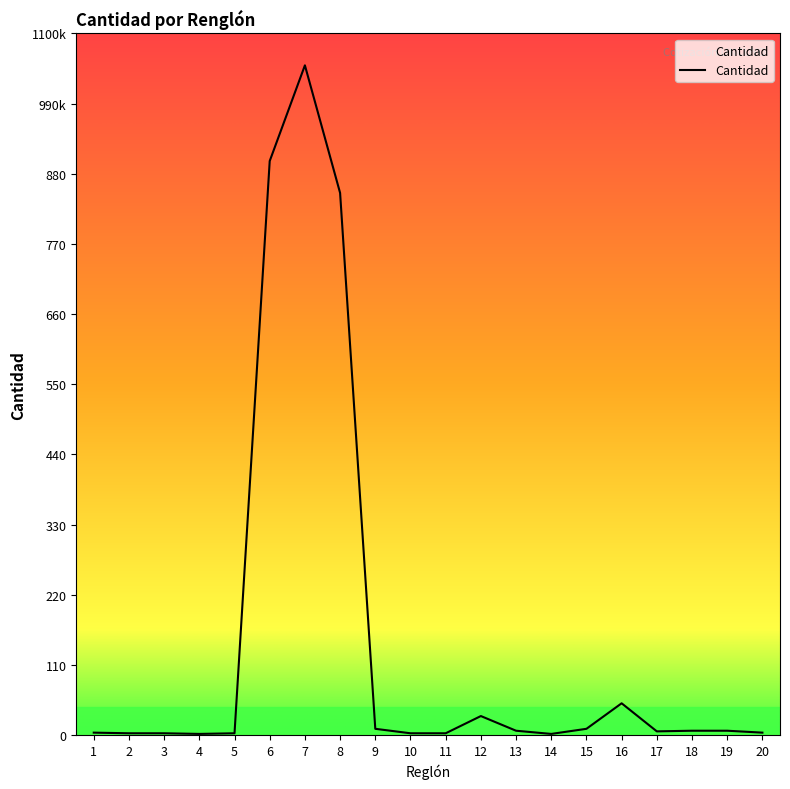

Does the chart display data point markers on the line(s)?

No